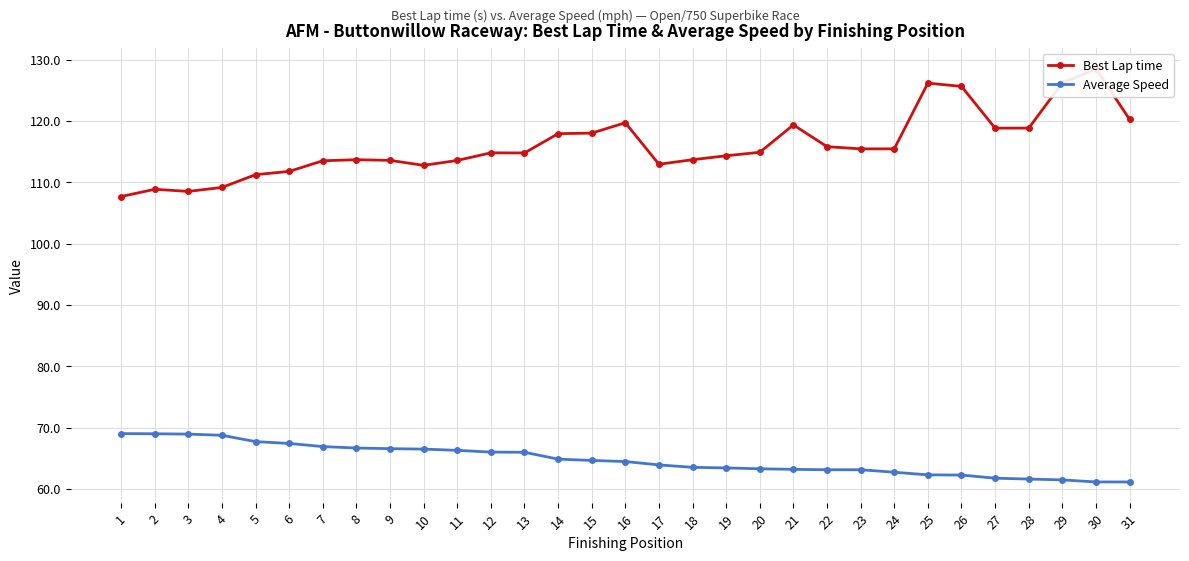

True or false: Best Lap time and Average Speed cross at least once.

False